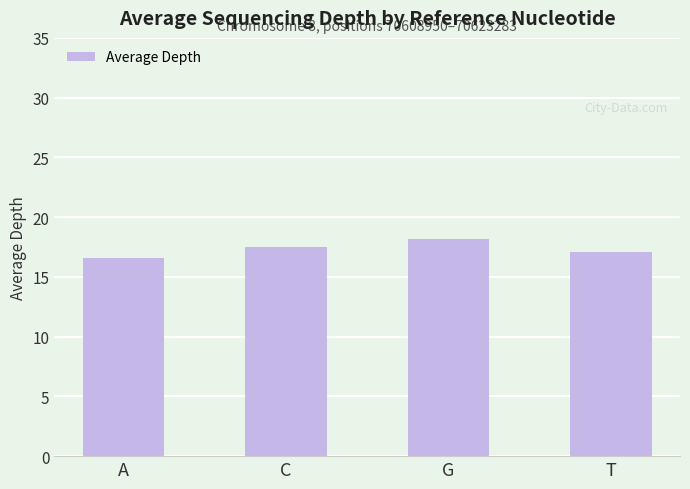

Are the bars grouped side by side (vs. stacked)?

No